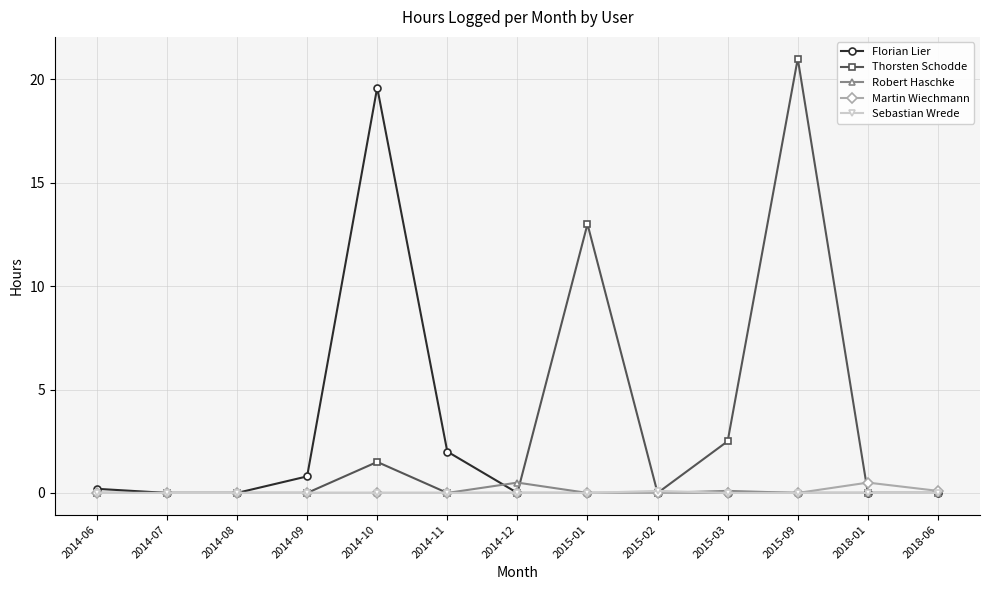

Is this an area chart (filled region under the line)?

No